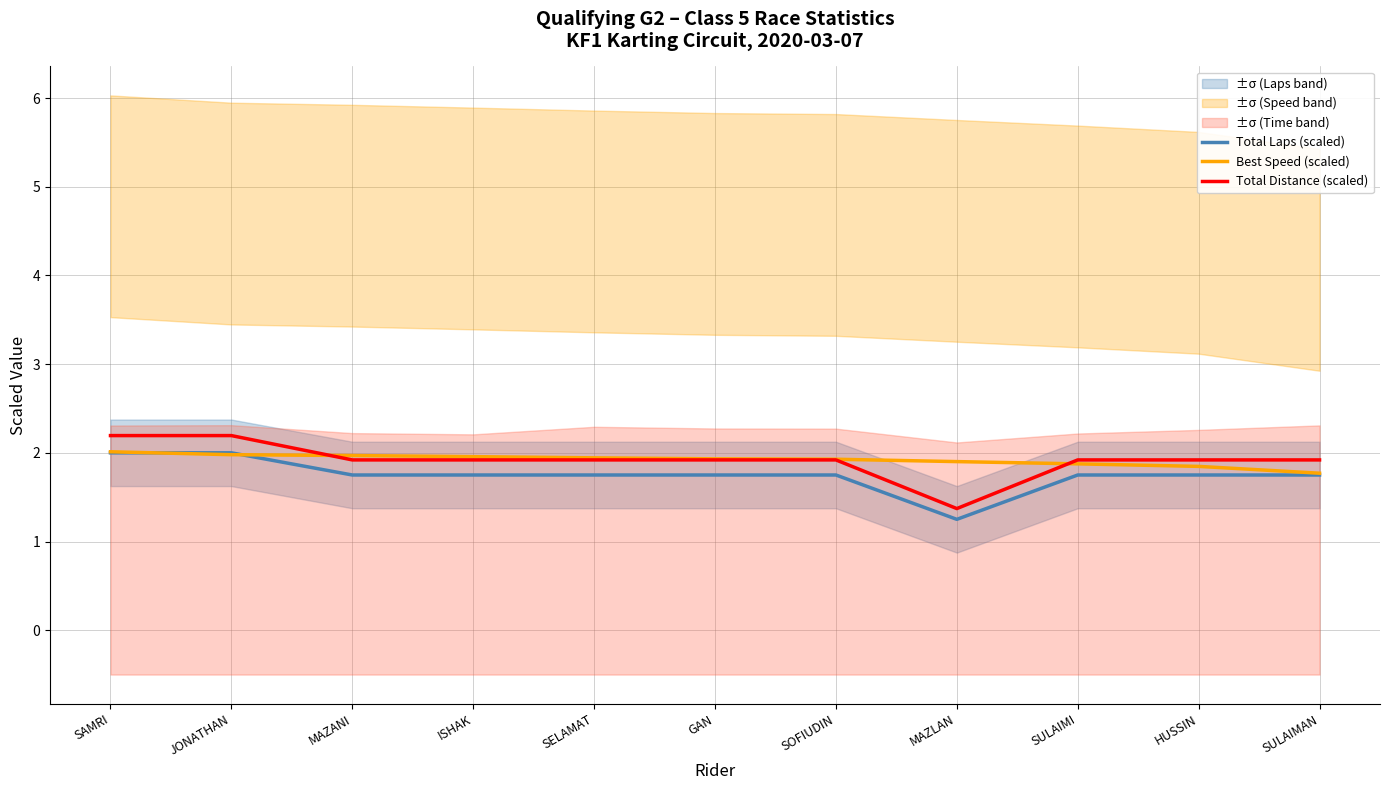

At GAN, list the series in order from largest to smallest.

Best Speed (scaled), Total Distance (scaled), Total Laps (scaled)